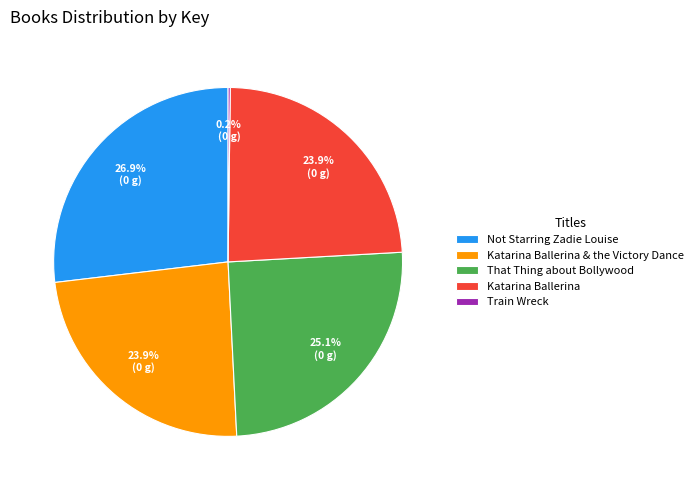

Do Katarina Ballerina and That Thing about Bollywood together represent more than half of the pie?

No